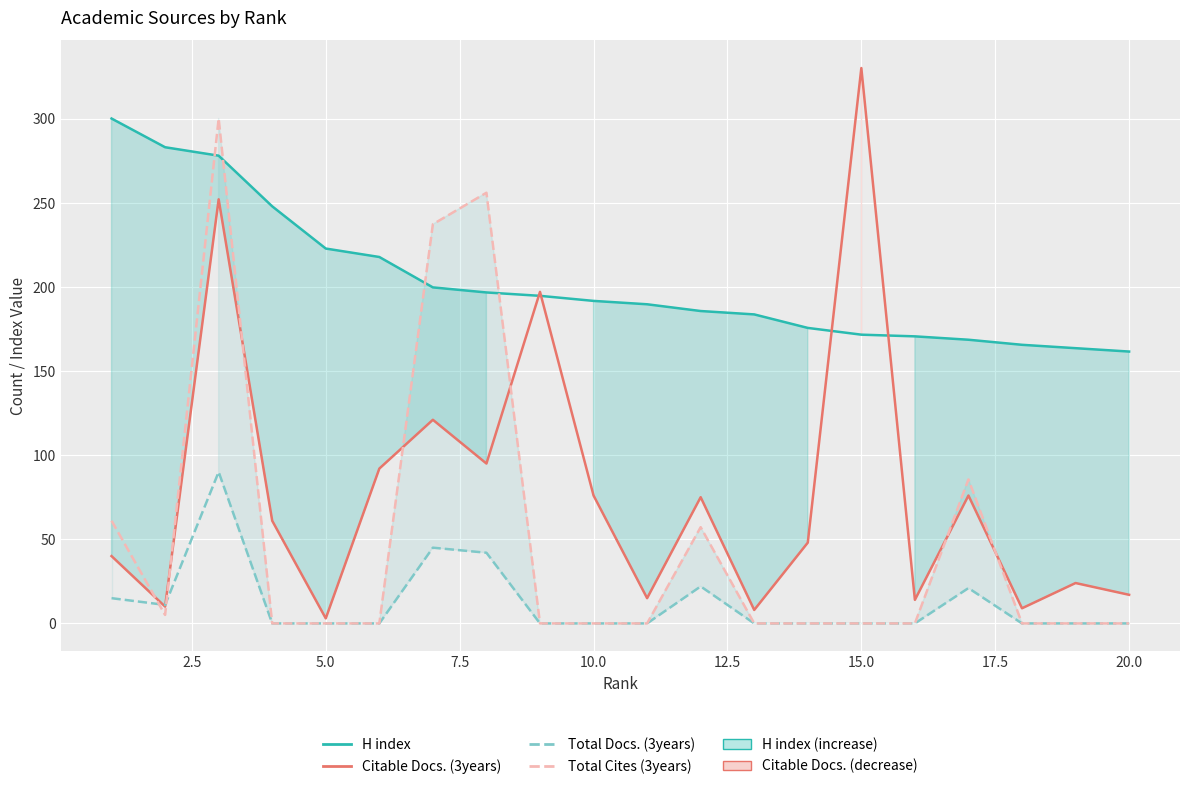

What is the average value of the Total Docs. (3years) series?

12.3